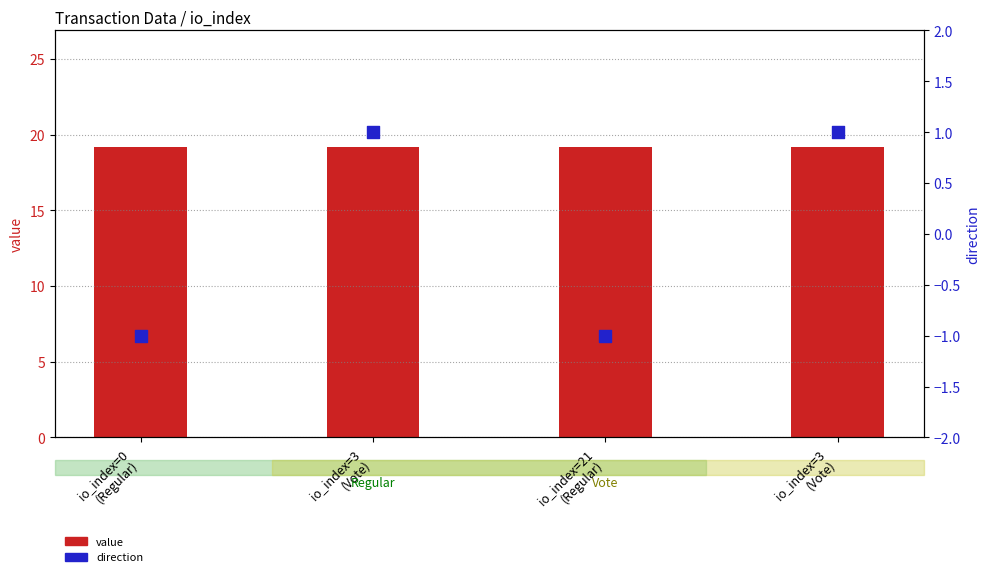

What are all the series names shown in the legend?

value, direction